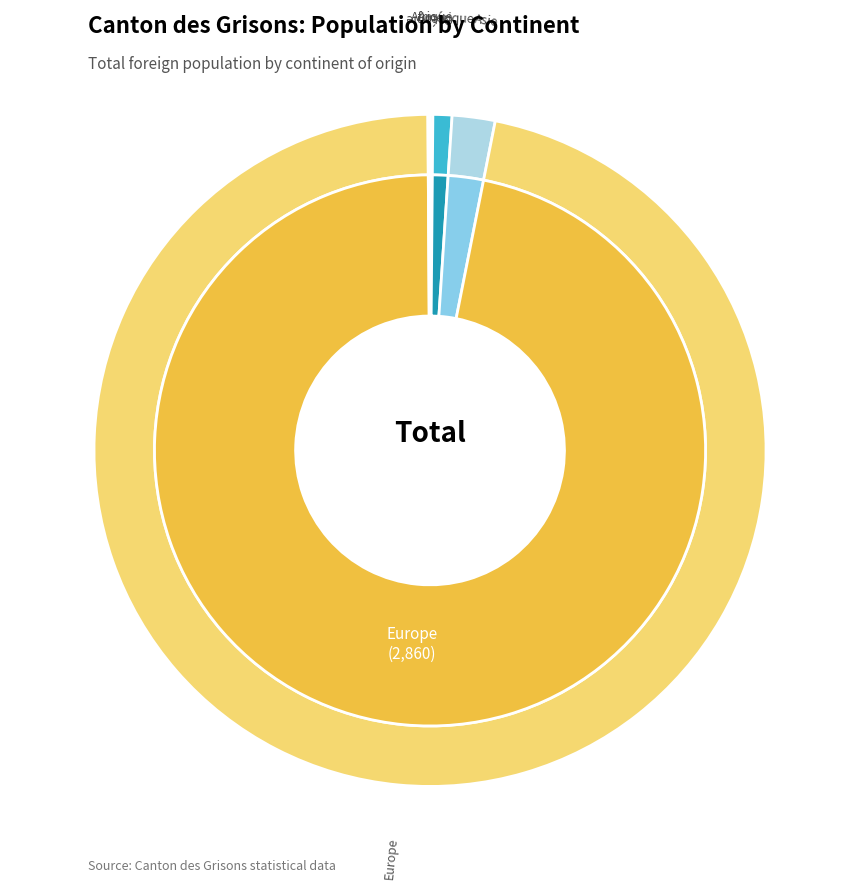

Count the number of slices in the pie.

5